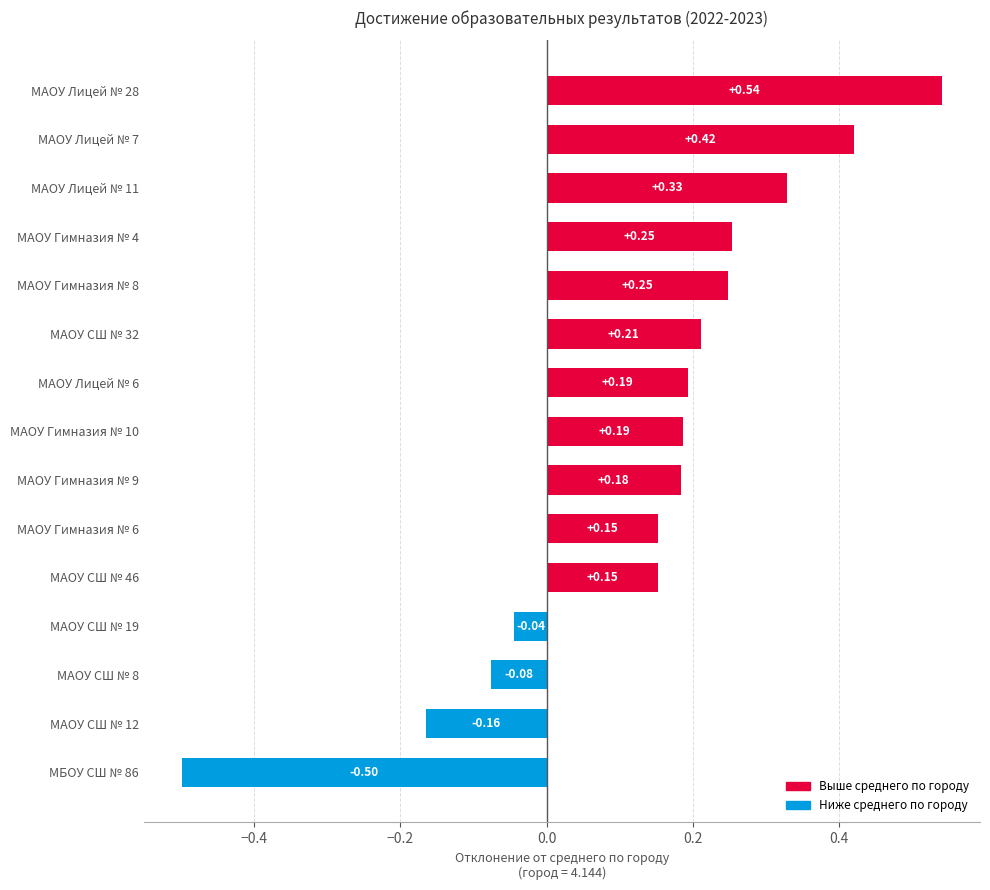

What is the difference between the maximum and minimum values?

1.0